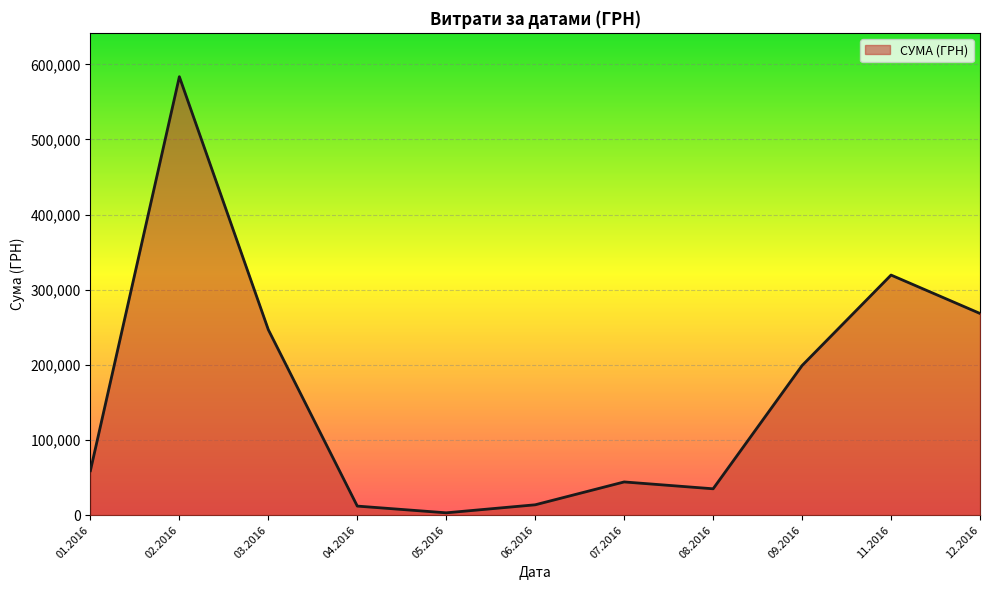

At which category does the chart reach its minimum across all series?

05.2016